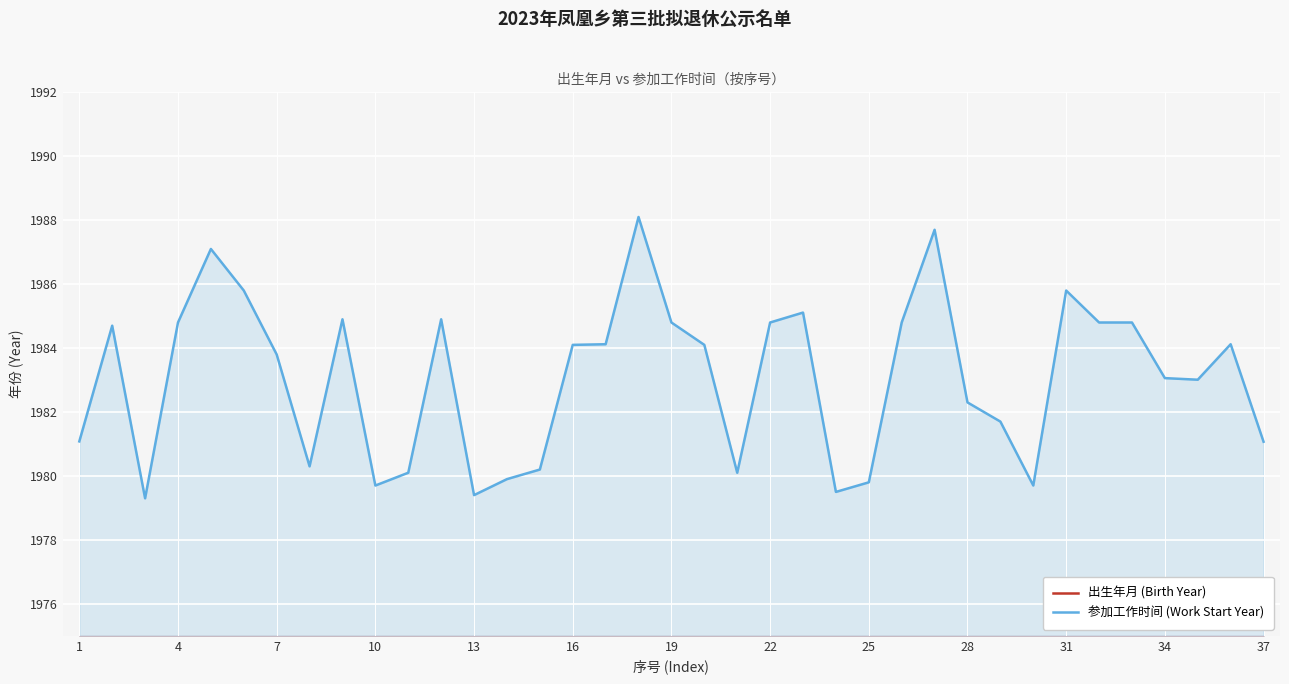

At 1, list the series in order from largest to smallest.

参加工作时间 (Work Start Year), 出生年月 (Birth Year)